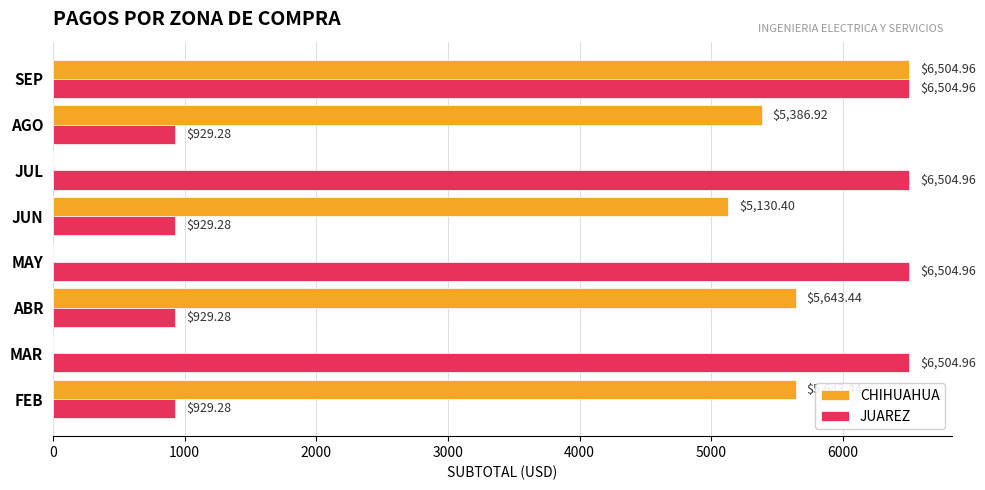

Where is CHIHUAHUA nearest to the value 3252?

JUN